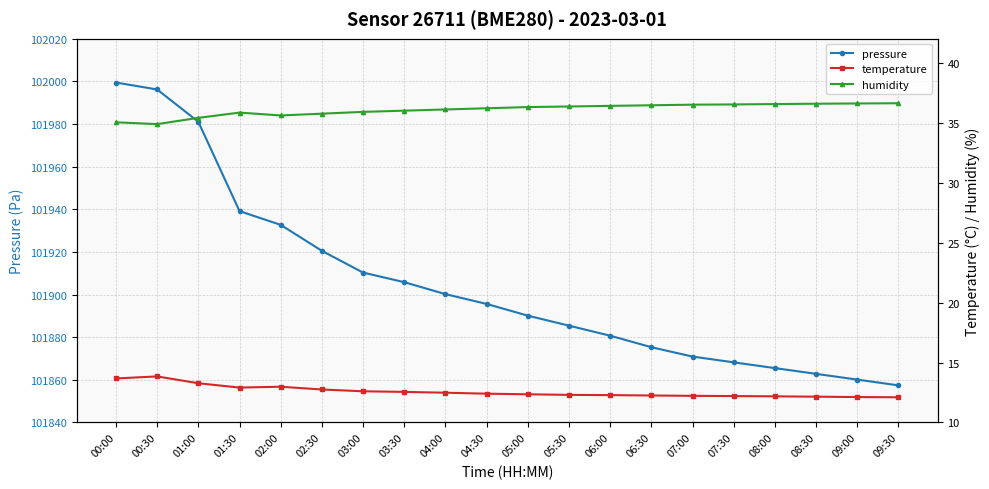

At which category does the chart reach its minimum across all series?

09:30